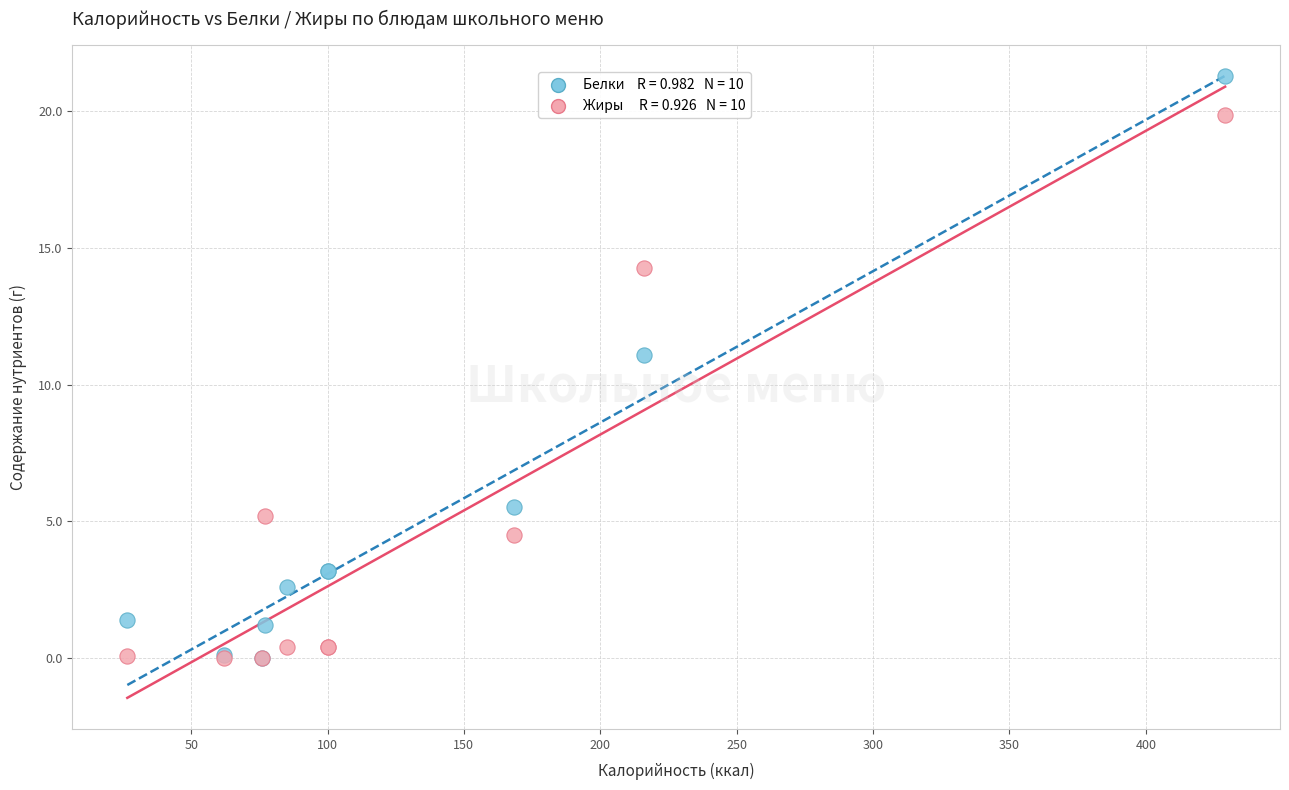

Across all series, what Y value is closest to 10?

11.1